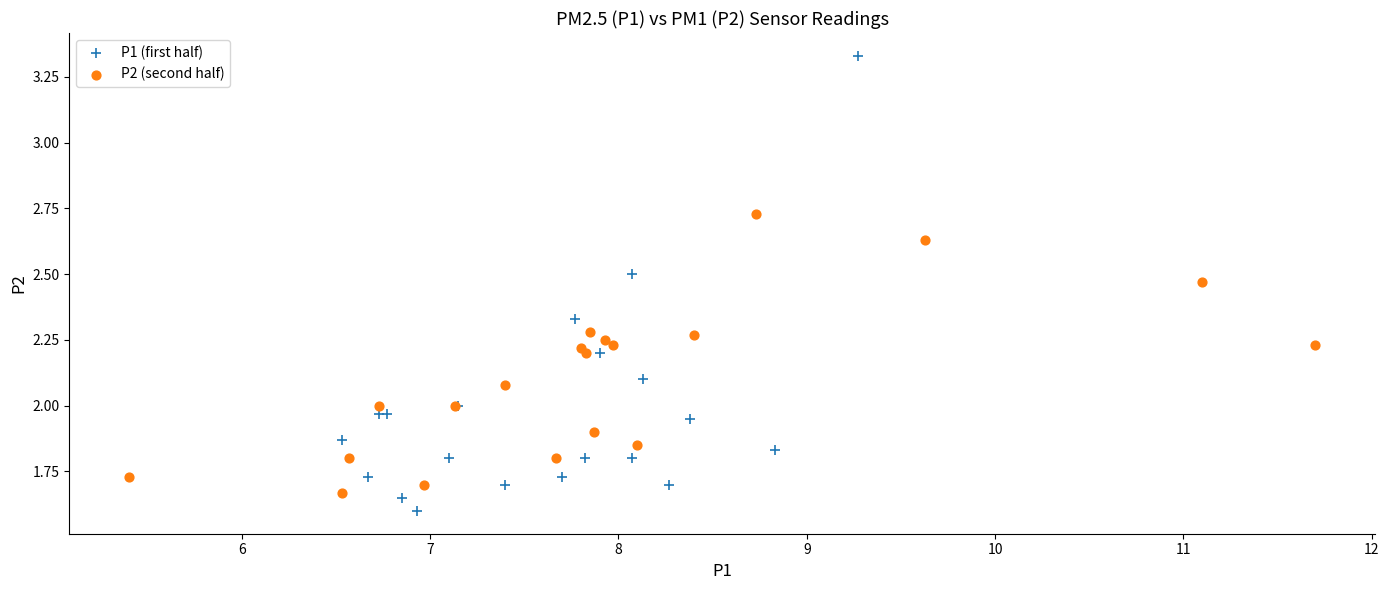

Which series has the largest Y range (max minus min)?

P1 (first half)